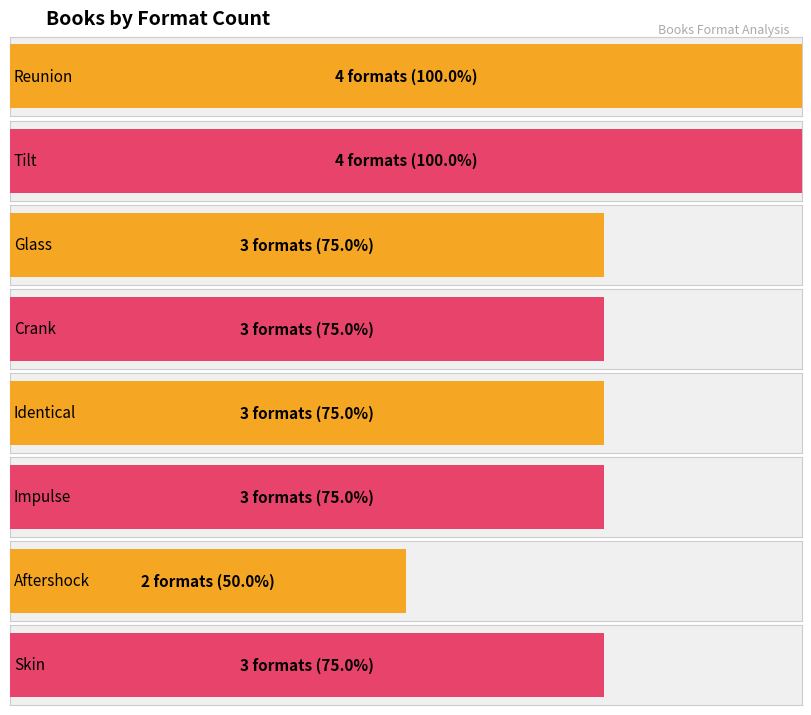

Between Kit Frick and Ellen Hopkins (Crank), which is larger?

Kit Frick